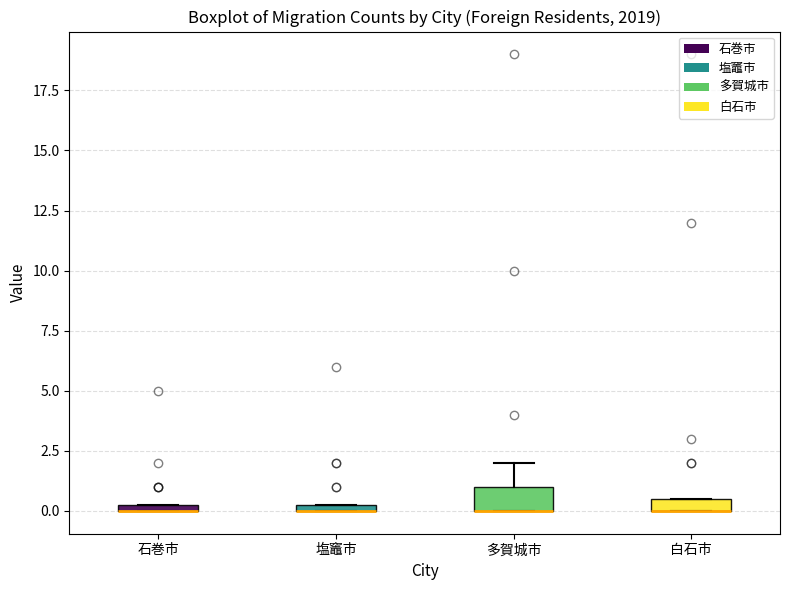

Which box is the tallest, from its lower edge to its upper edge?

多賀城市